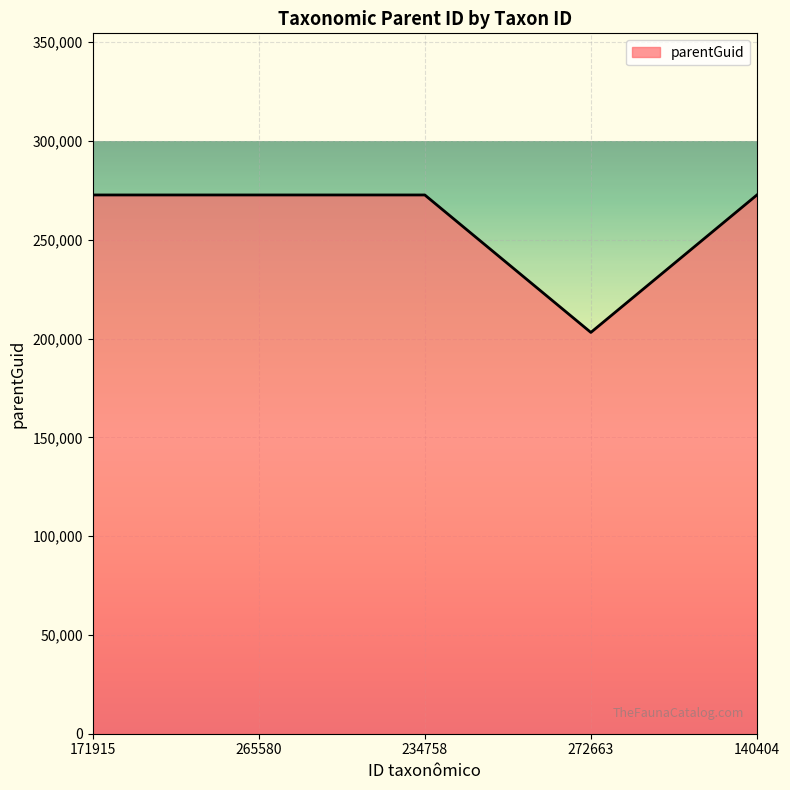

What is the sum of the values at 140404 and 234758?

545326